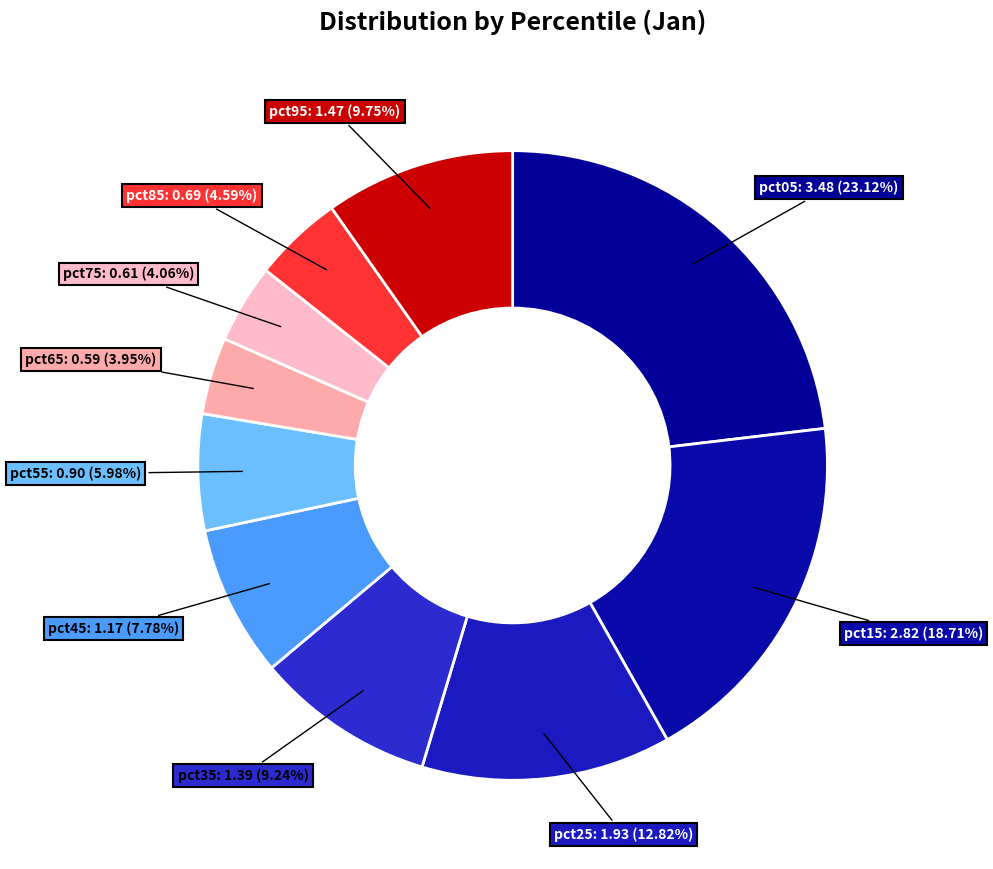

Is it true that pct05 is 31% of the pie?

False